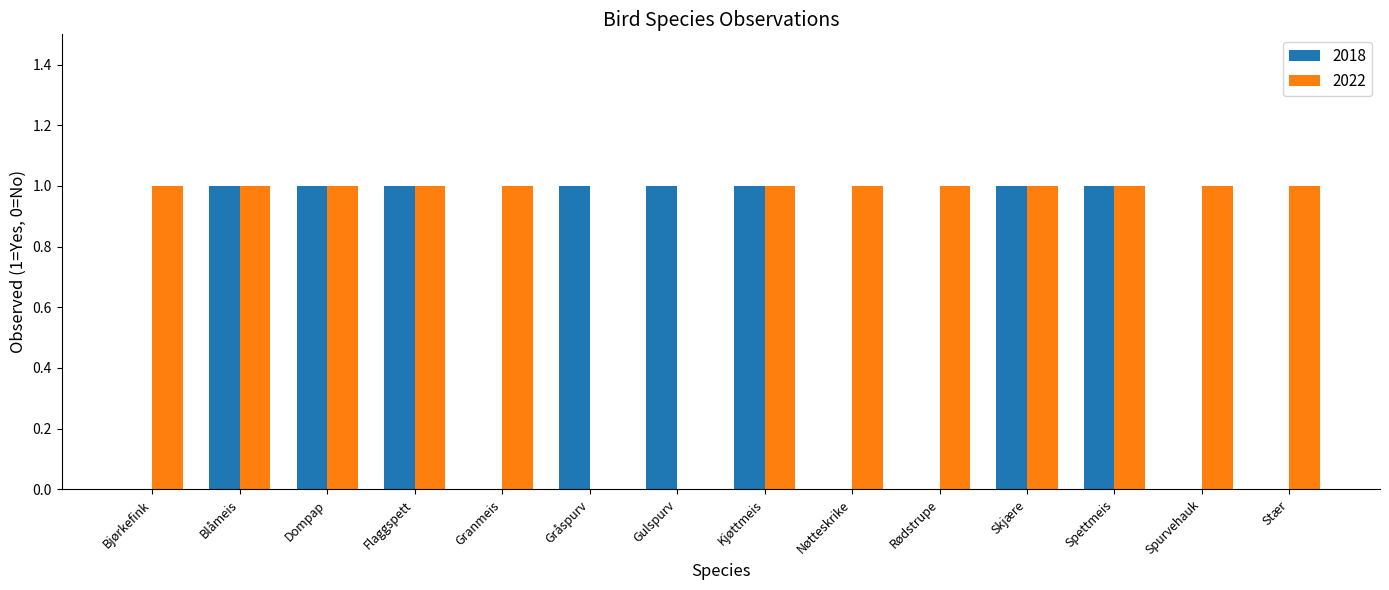

The 2018 series shows 1 at Nøtteskrike. True or false?

False